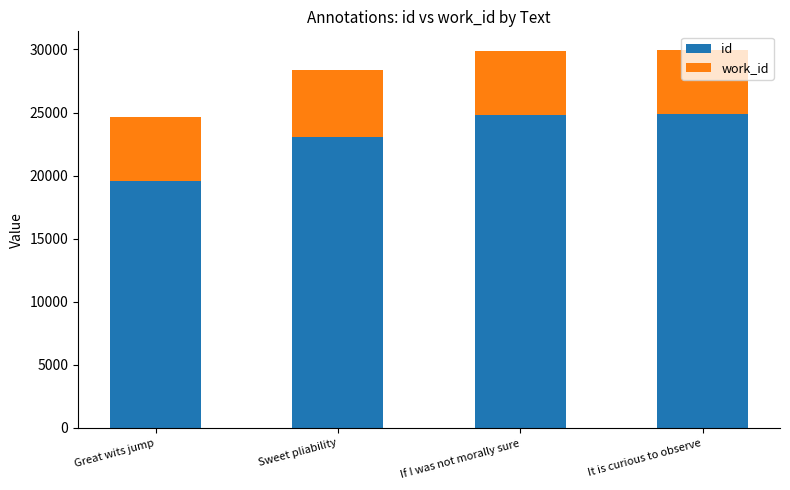

What is the average value of the id series?

23070